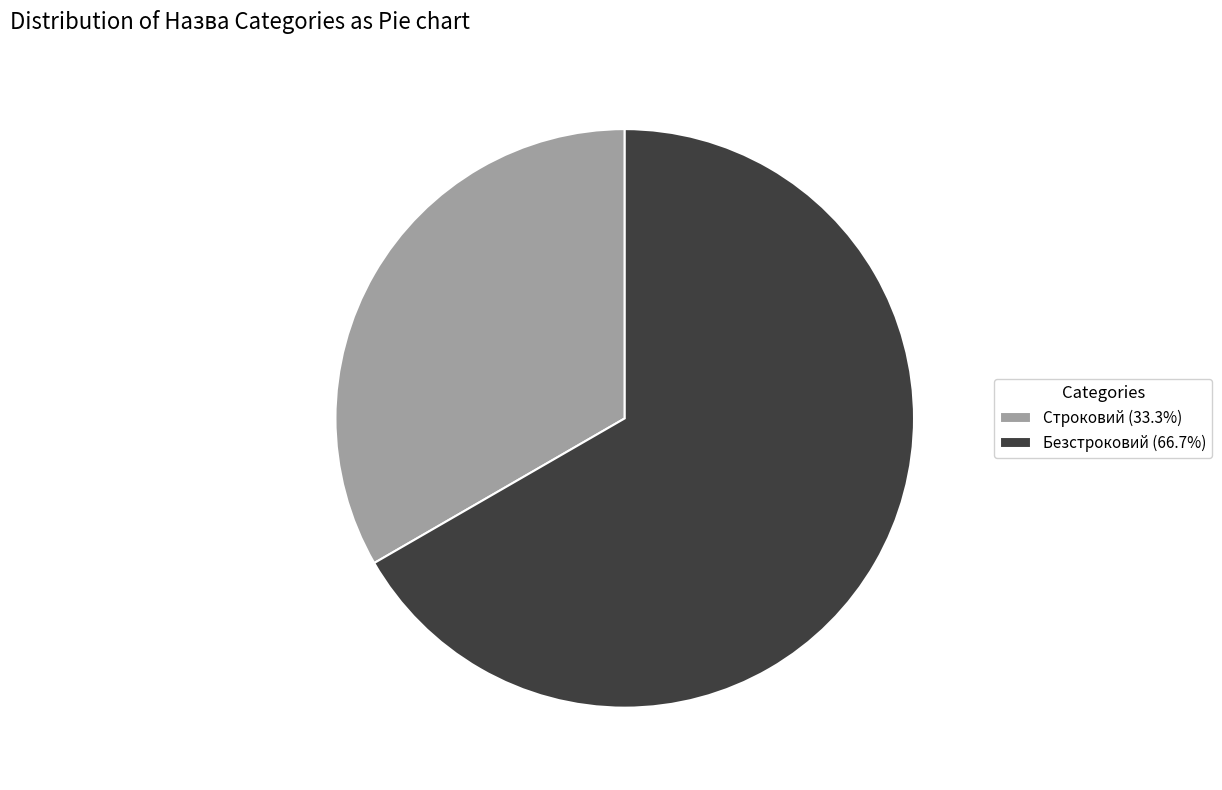

What is the ratio of the value at Безстроковий (66.7%) to the value at Строковий (33.3%)?

2.0